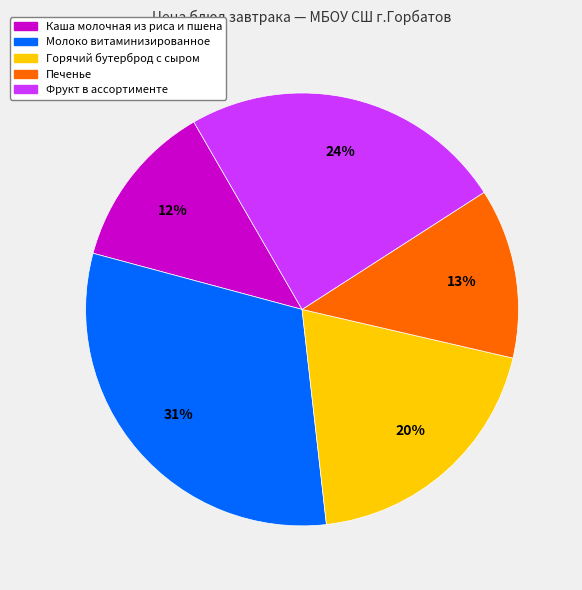

Count the number of slices in the pie.

5